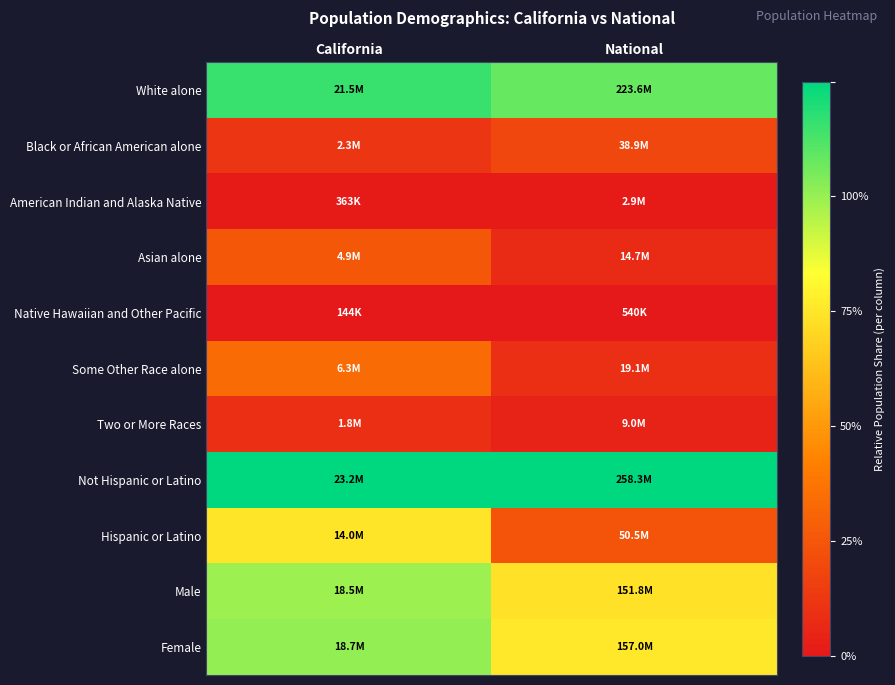

Which series has the largest total across all categories?

Not Hispanic or Latino